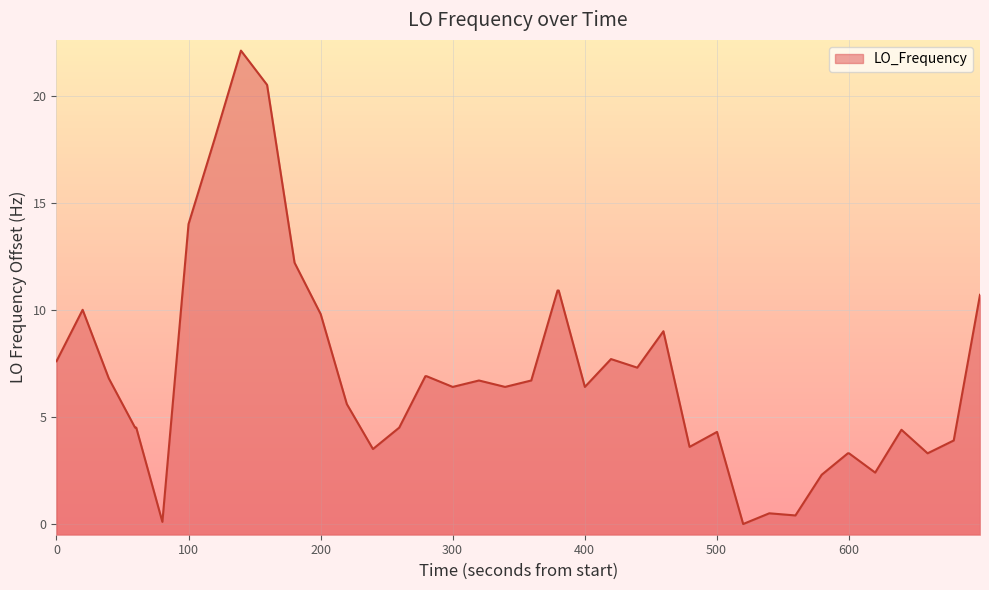

What is the difference between the maximum and minimum values?

22.1